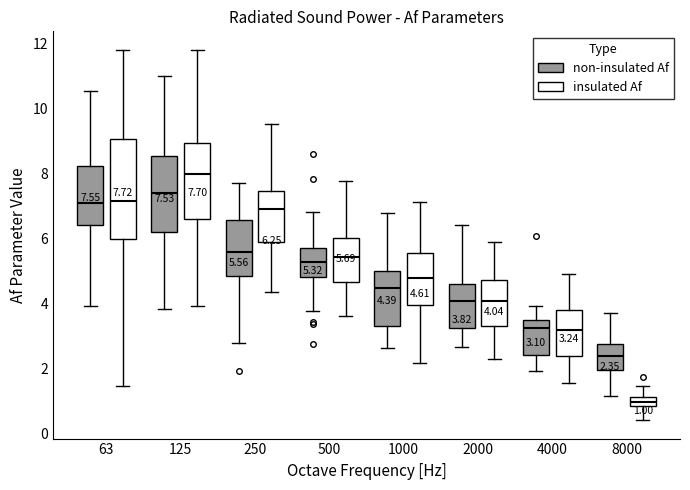

Comparing the boxes themselves (not the whiskers), which one is the tallest?

63 (insulated Af)